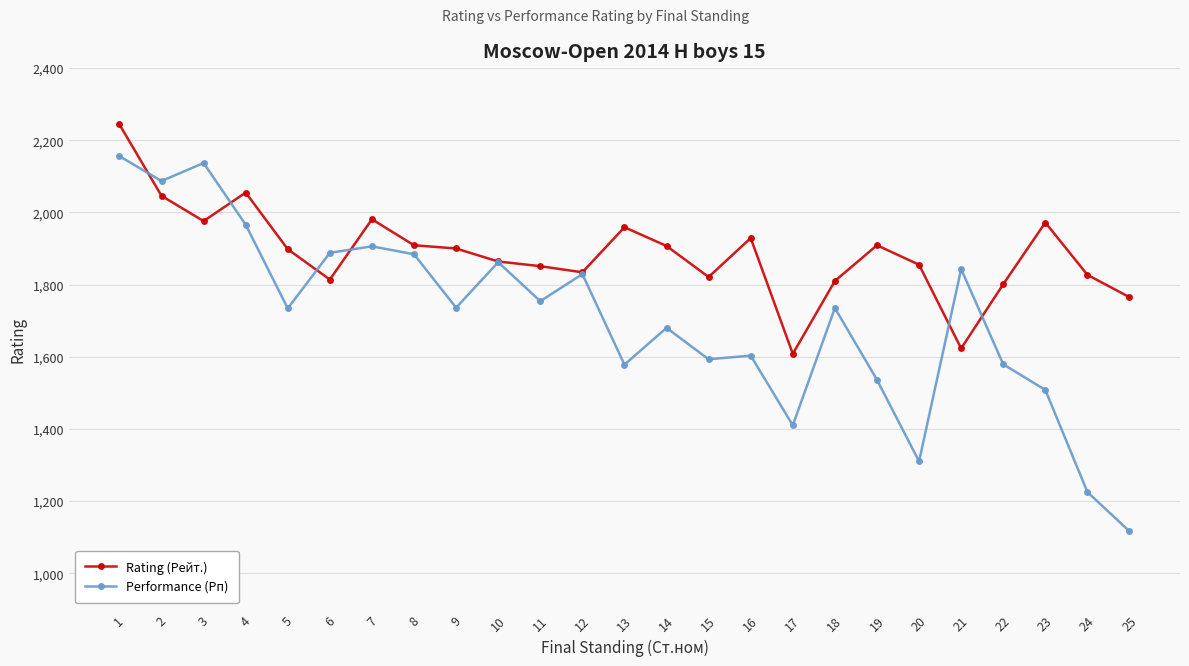

List the series in order of their peak value, lowest first.

Performance (Рп), Rating (Рейт.)